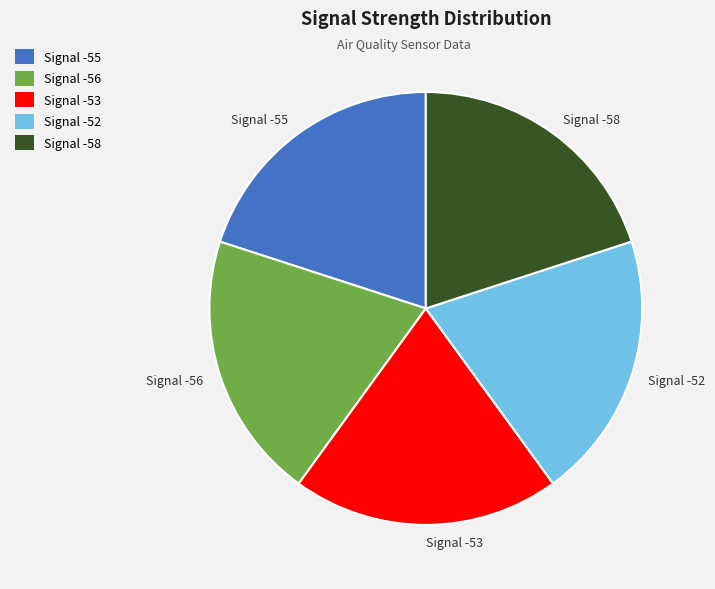

What is the ratio of the value at Signal -56 to the value at Signal -55?

1.0